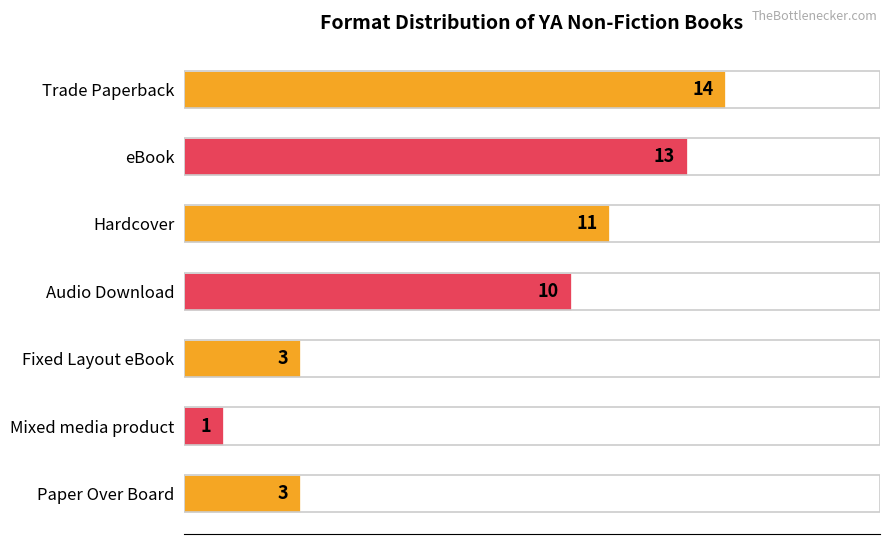

Is it true that the value at Mixed media product is 1?

True